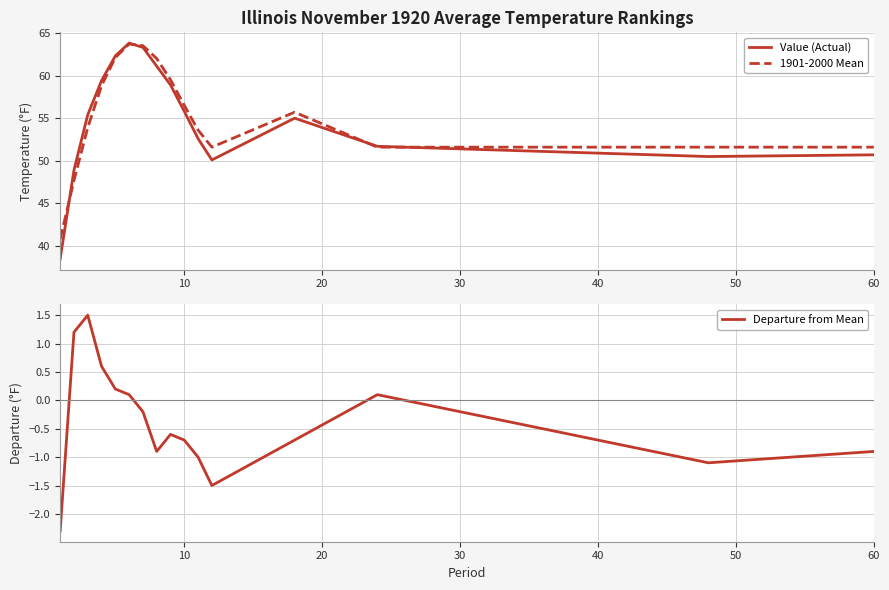

How many interior local peaks does the 1901-2000 Mean series have?

2